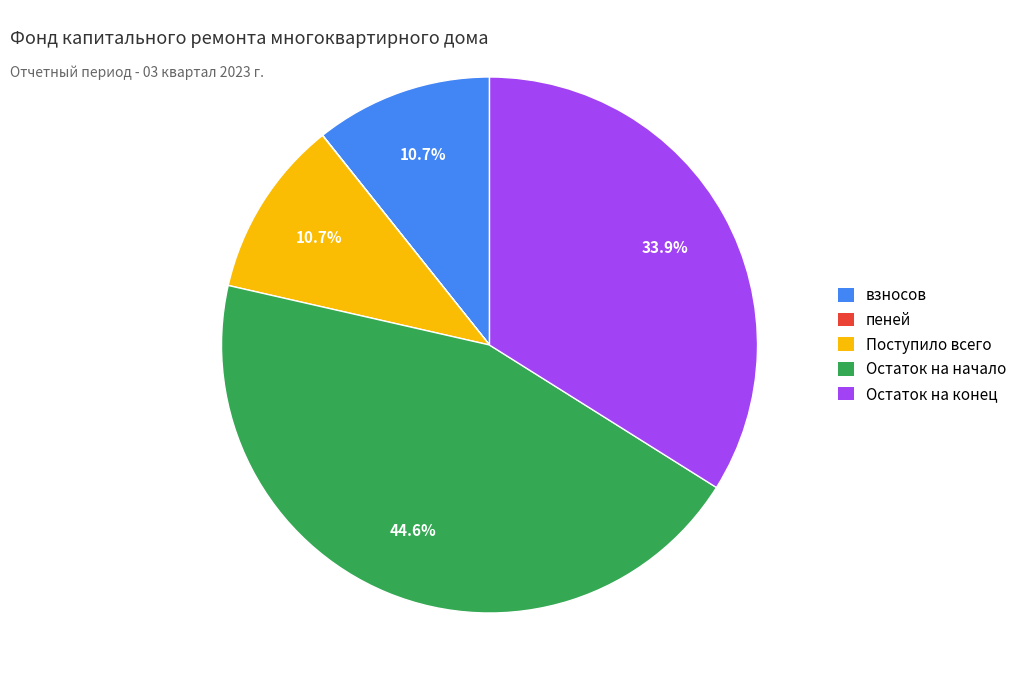

What portion of the pie excludes Остаток на конец?

66.1%